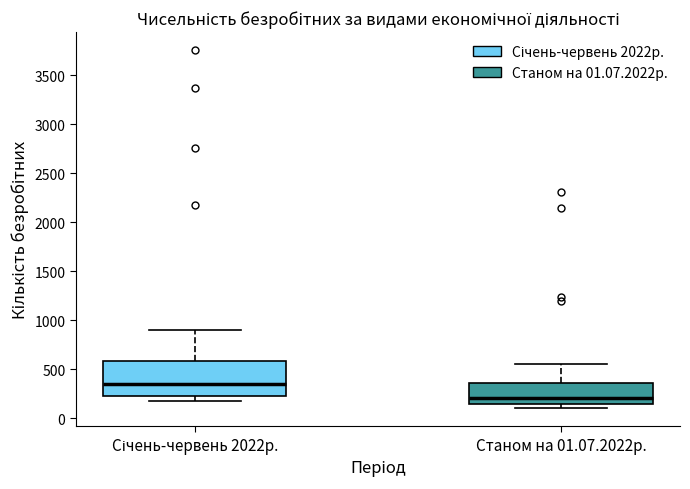

Reading left to right, transcribe this box plot: for each box, give where its median line is, the range the box spans, and where its two whiskers end, as read against the y-axis. The values are not printed on the chart, so give them approximately, as read against the axis.

Січень-червень 2022р.: median 350, box 250 to 600, whiskers 200 to 900
Станом на 01.07.2022р.: median 200, box 150 to 350, whiskers 100 to 550